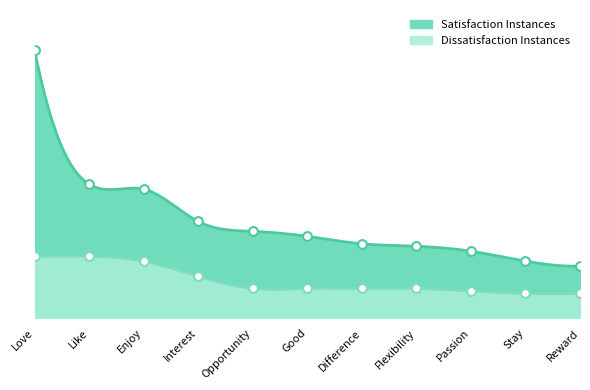

At which category is the sum across all series the highest?

Love